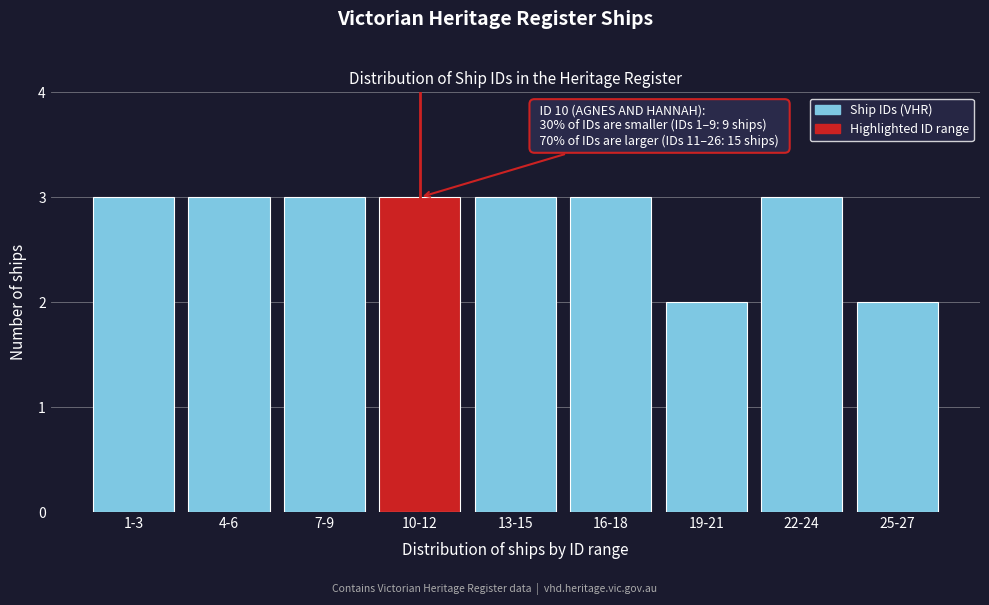

Reading right to left, extract all data points from this chart.

2	3	2	3	3	3	3	3	3